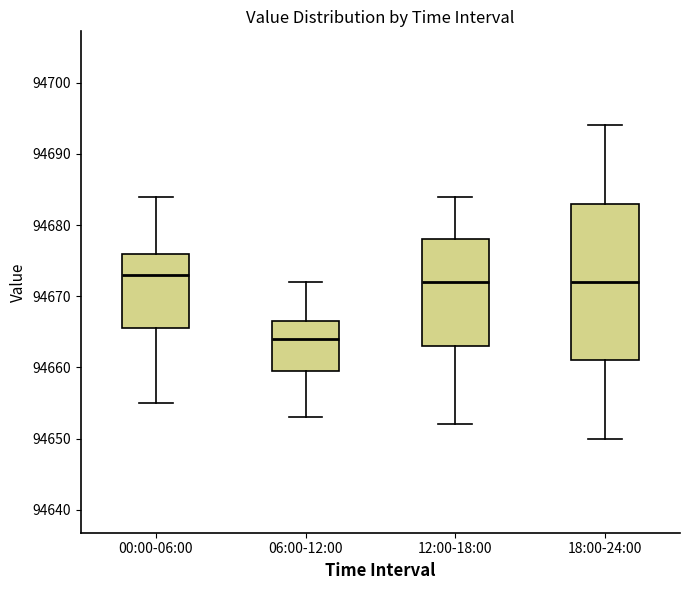

Where does the upper whisker of the box for 18:00-24:00 end on the y-axis? The values are not printed on the chart, so give them approximately, as read against the axis.

94694